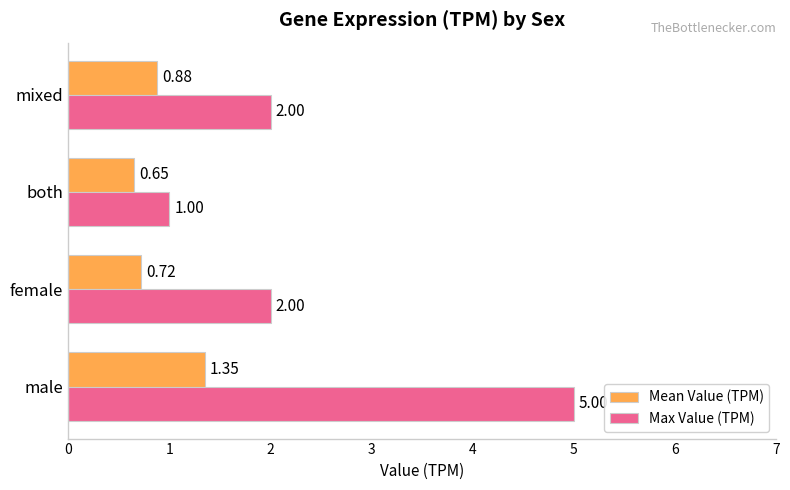

At which category is the sum across all series the highest?

male